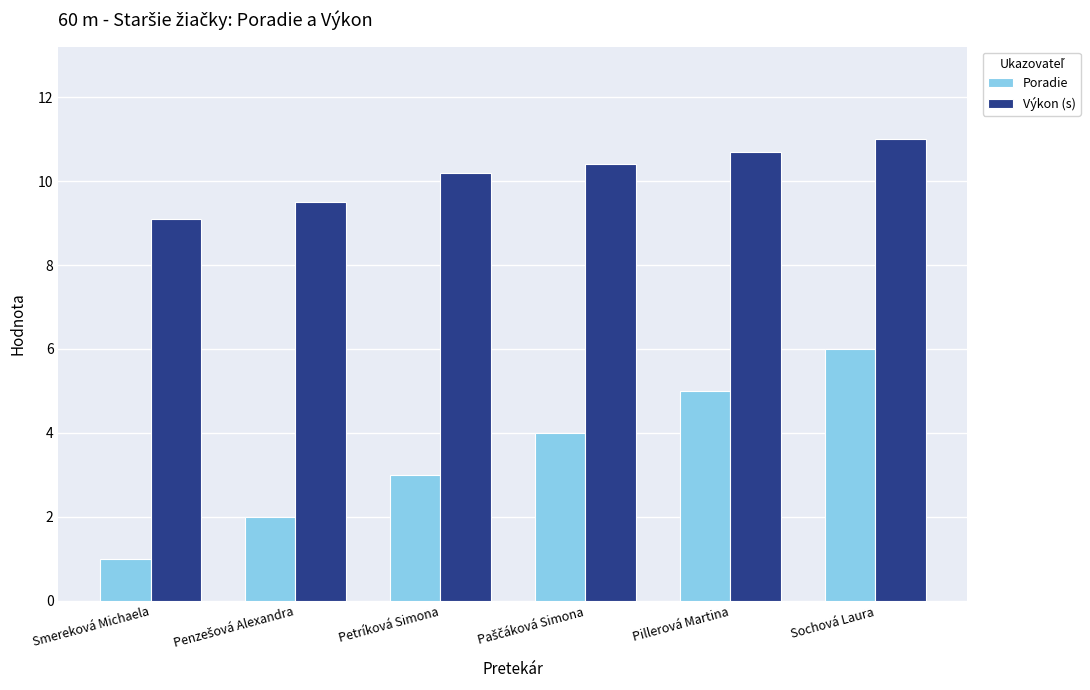

How many series are shown in this chart?

2